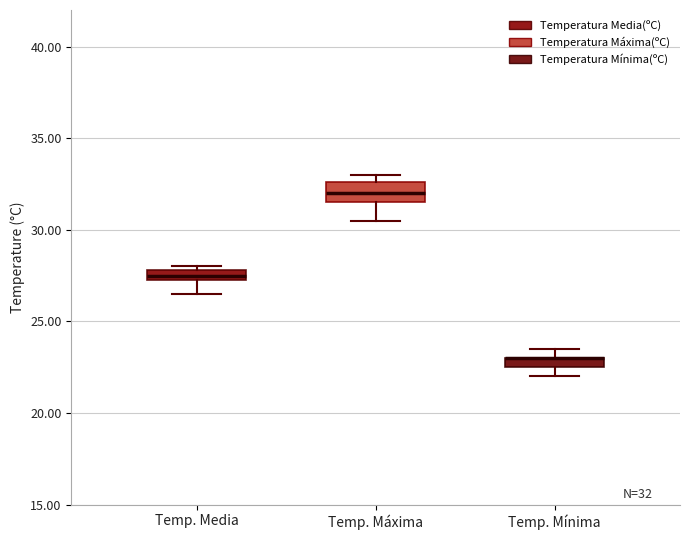

Which box is the tallest, from its lower edge to its upper edge?

Temp. Máxima